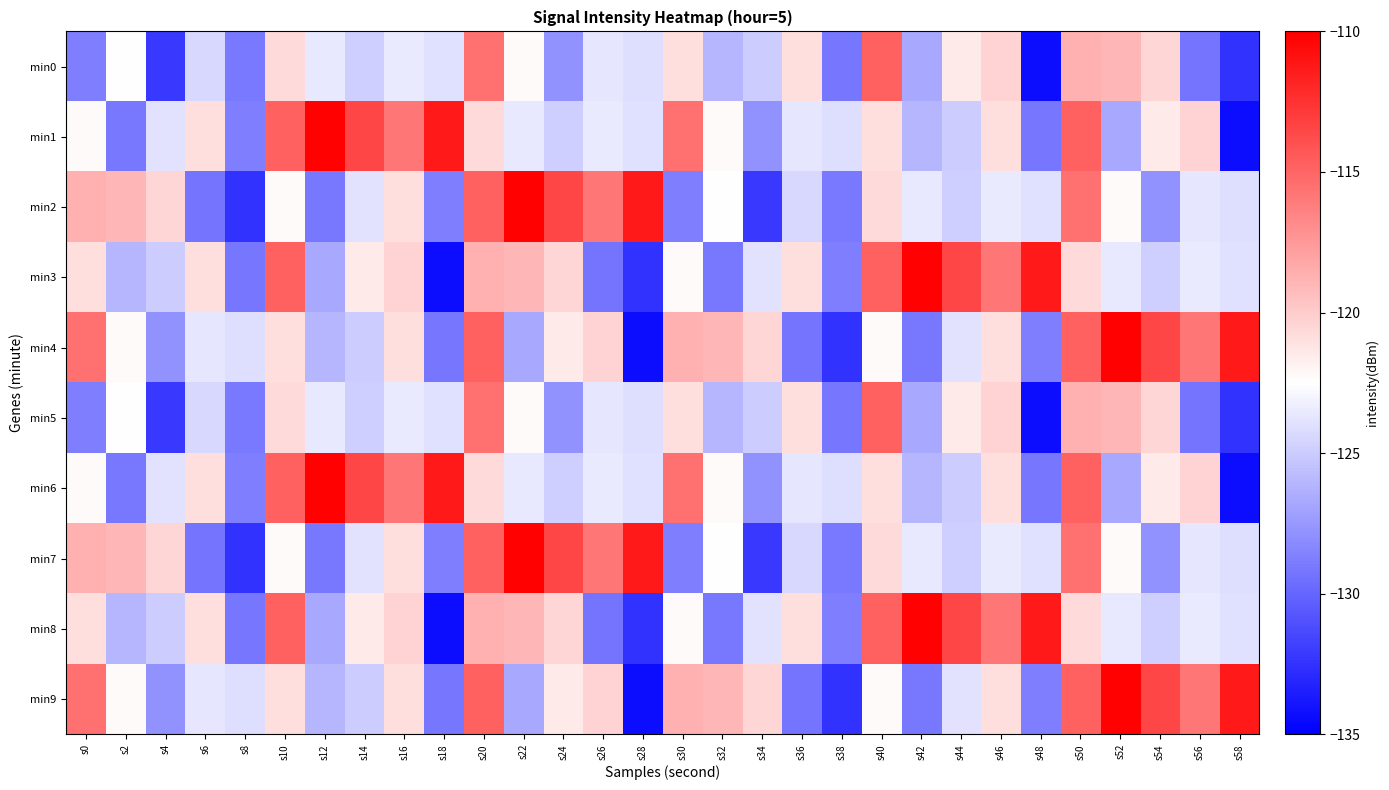

Rank the series by their maximum value, from highest to lowest.

min1, min2, min3, min4, min6, min7, min8, min9, min0, min5